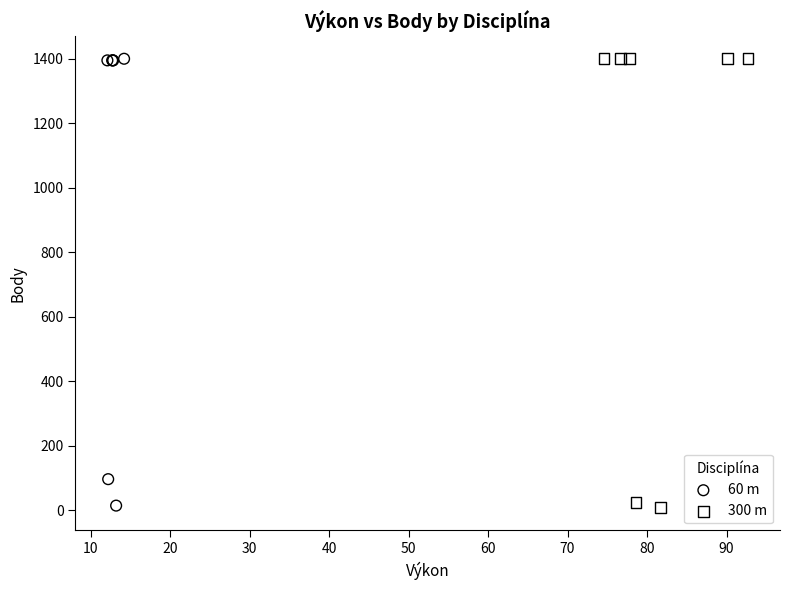

What are all the series names shown in the legend?

60 m, 300 m